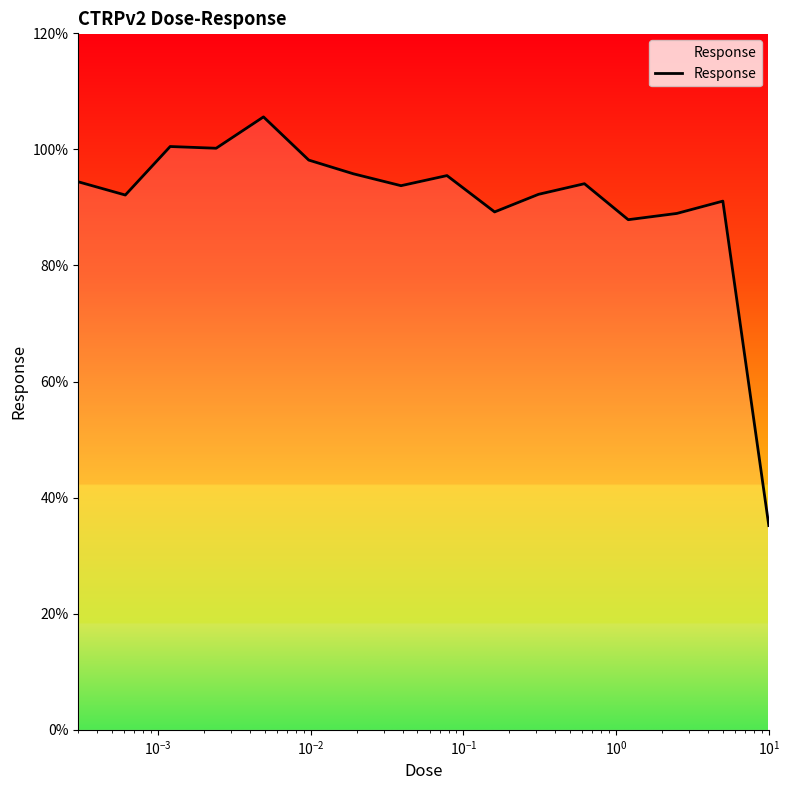

What is the maximum value shown in the chart?

105.6